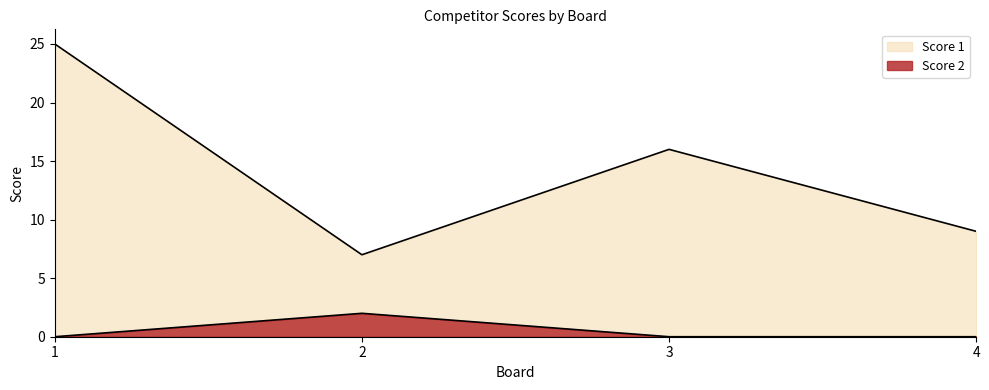

At how many categories does at least one series exceed 18?

1